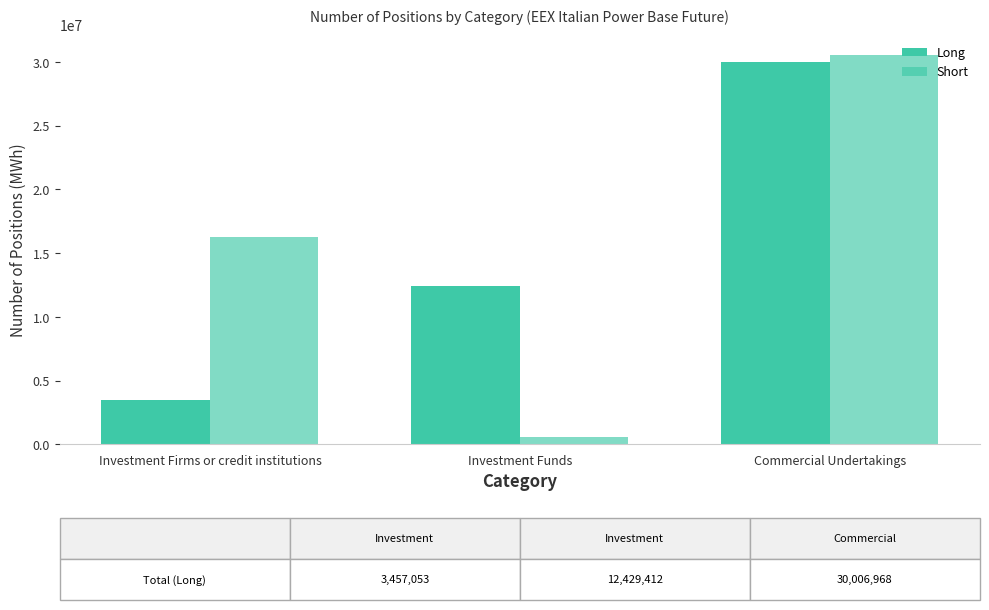

What is the sum of all Short values?

47447997